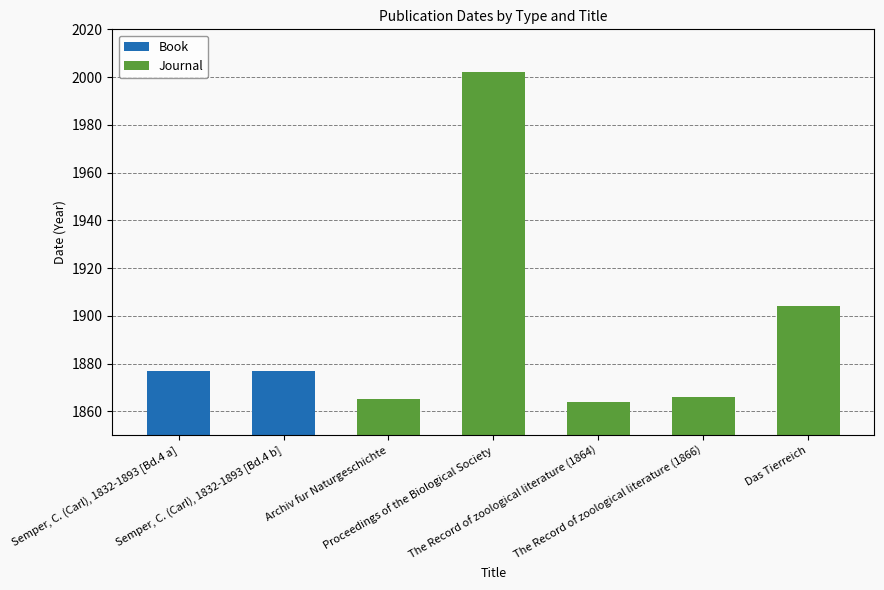

What is the difference between the maximum and minimum values in the Journal series?

138